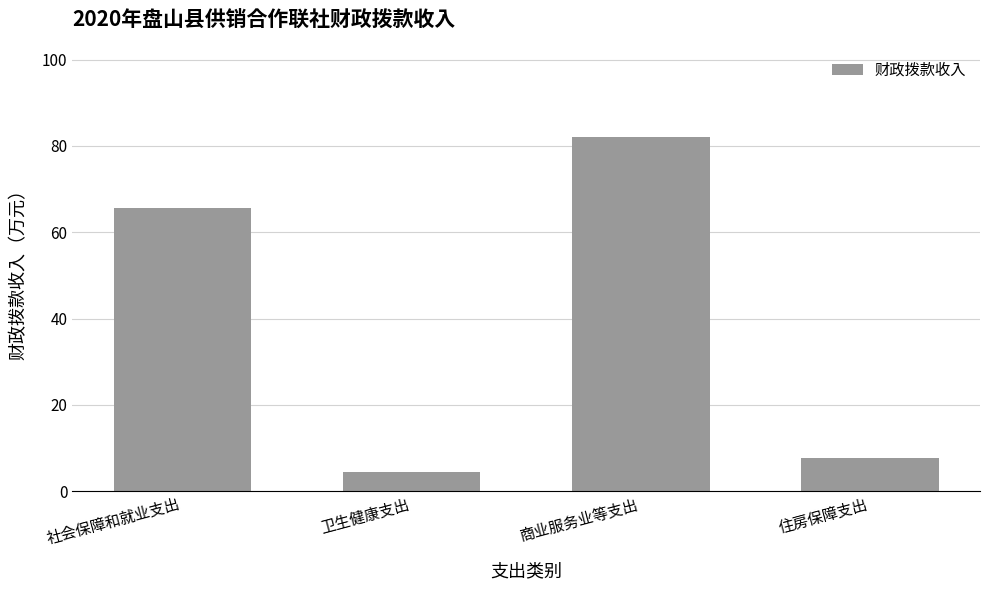

True or false: the data shows 26.5 at 商业服务业等支出.

False